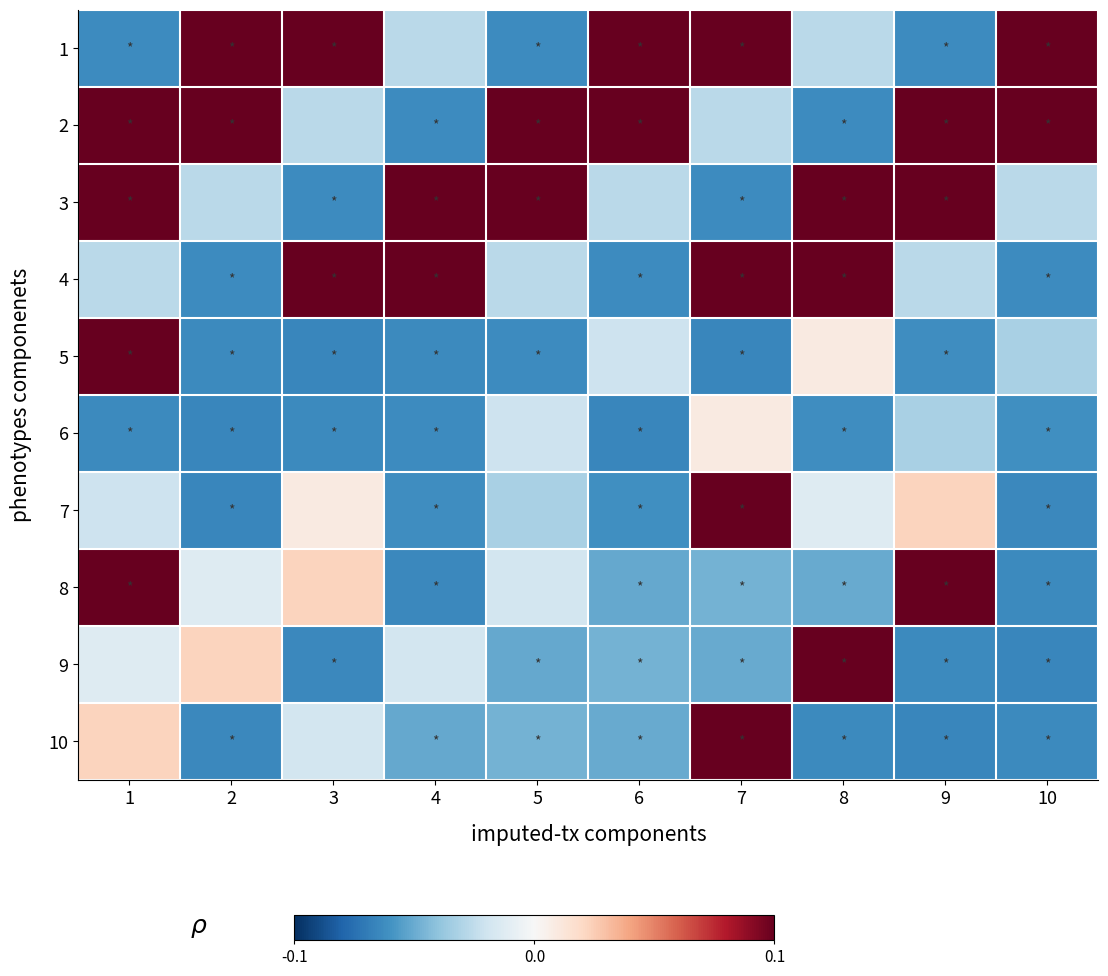

What is the greatest value displayed?

0.2